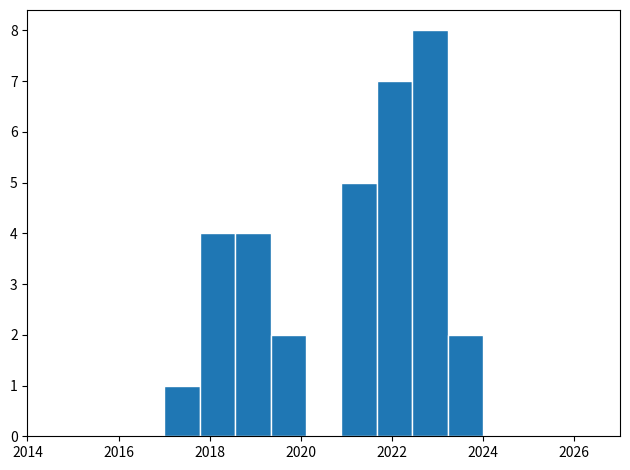

Read against the x-axis, roughly where is the centre of the tallest bar?

2022.8